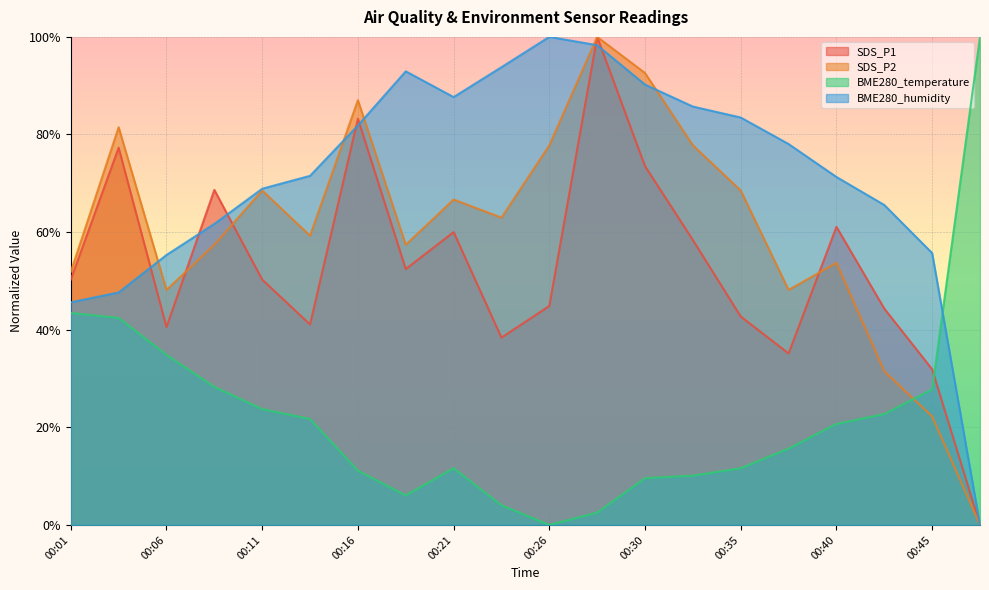

List the series in order of their overall mean, highest first.

BME280_humidity, SDS_P2, SDS_P1, BME280_temperature